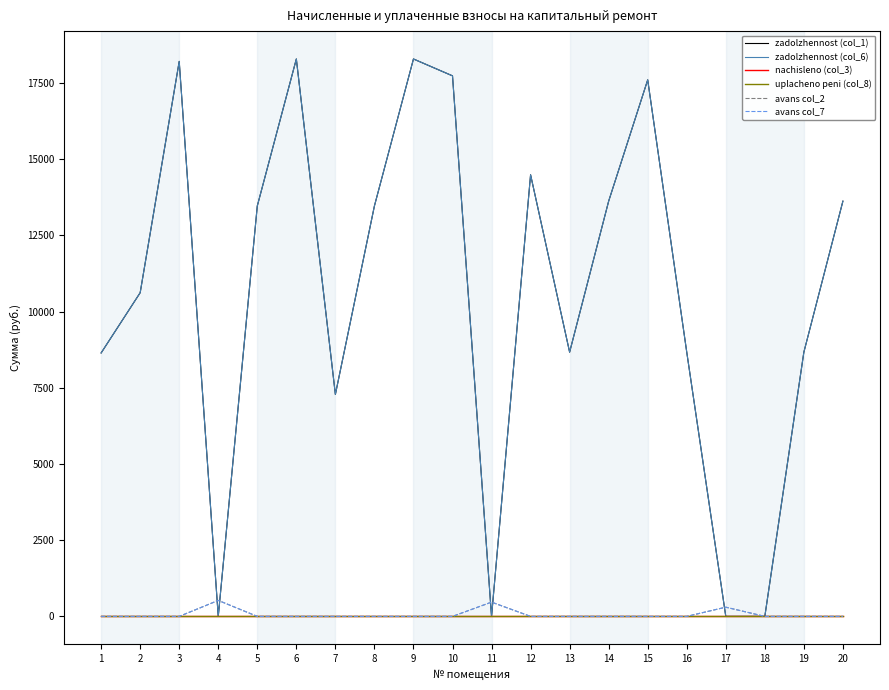

Where is the first local maximum for avans col_2?

4